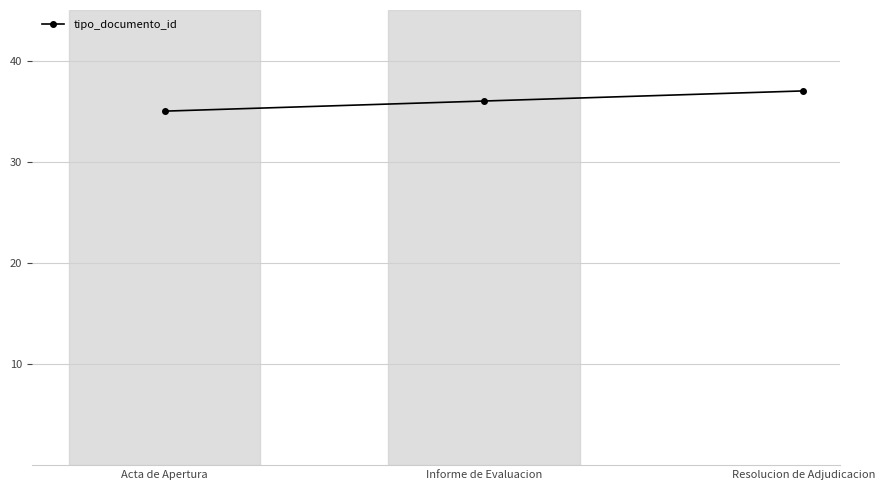

How many distinct data groups are displayed?

1